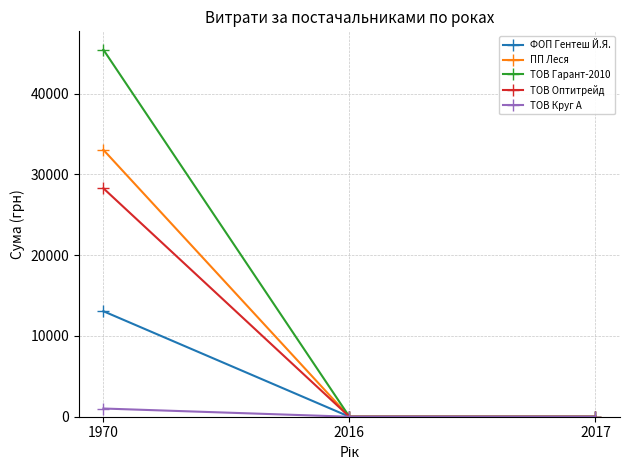

Which series changed the most between 1970 and 2017?

ТОВ Гарант-2010